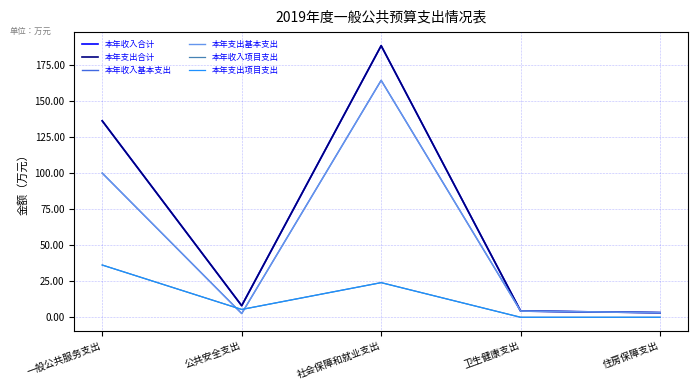

What is the label of the 5th point from the left?

住房保障支出